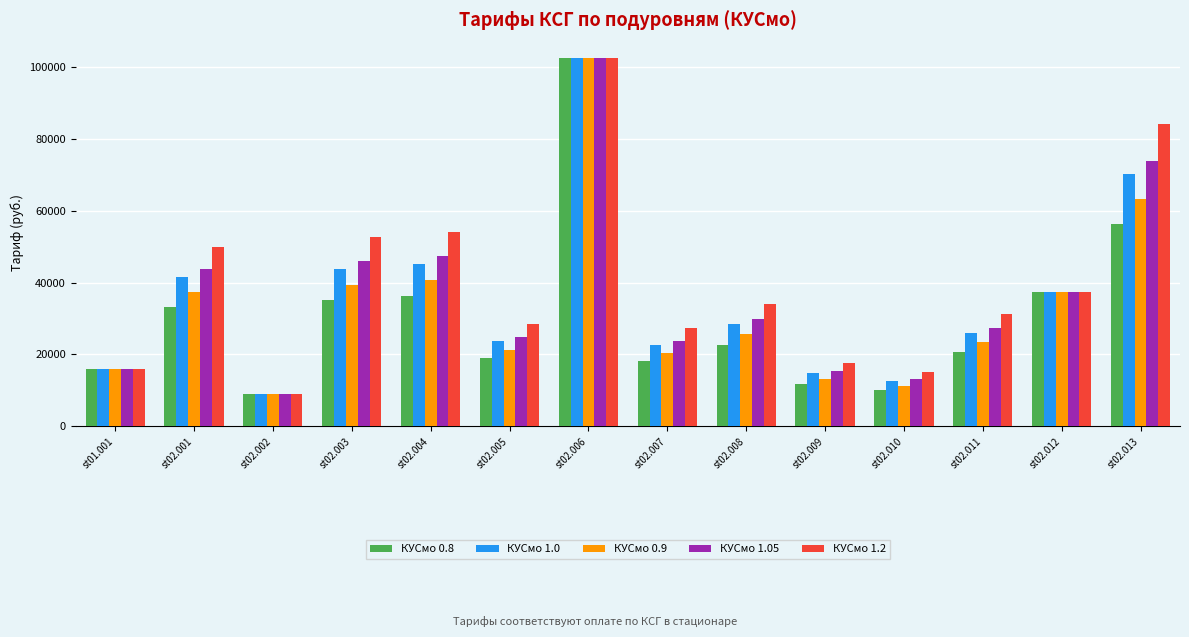

What is the difference between the highest and lowest values at st02.004?

18074.2